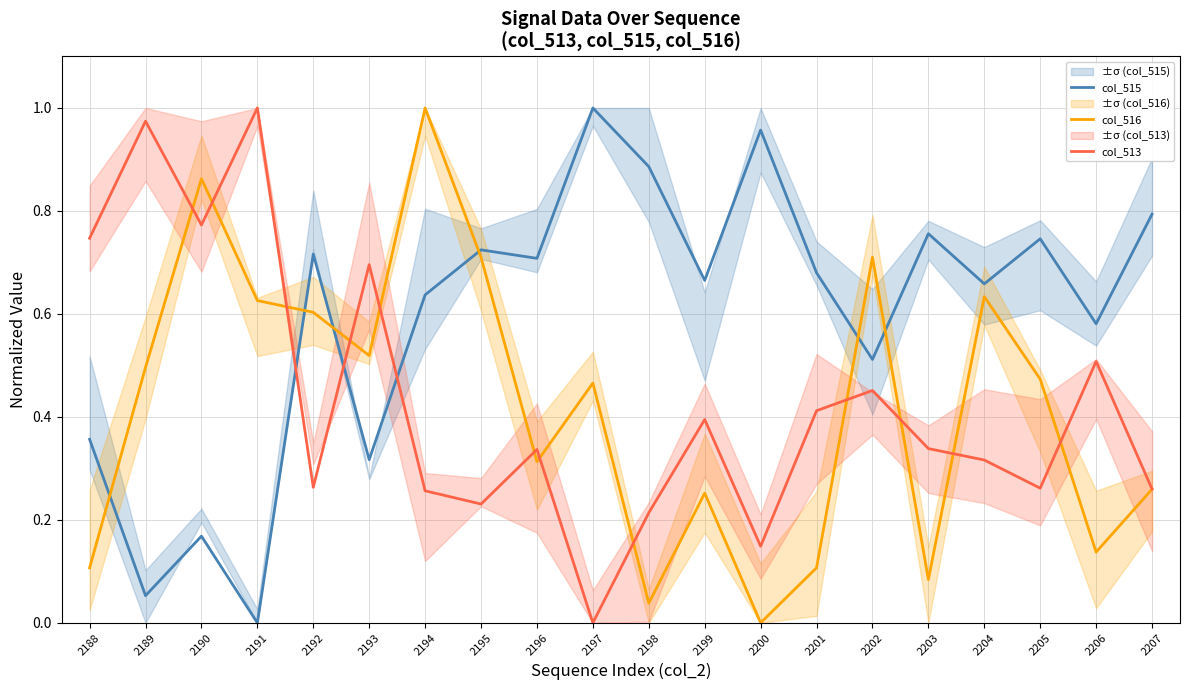

What is the difference between the highest and lowest values at 2191?

1.0